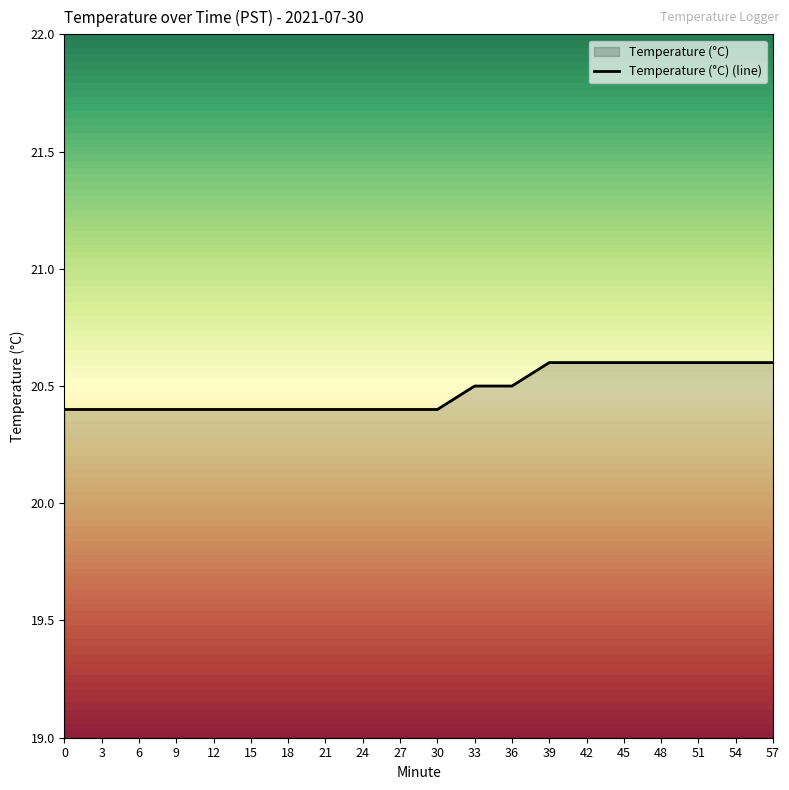

What is the sum of the values at 0 and 3?

40.8